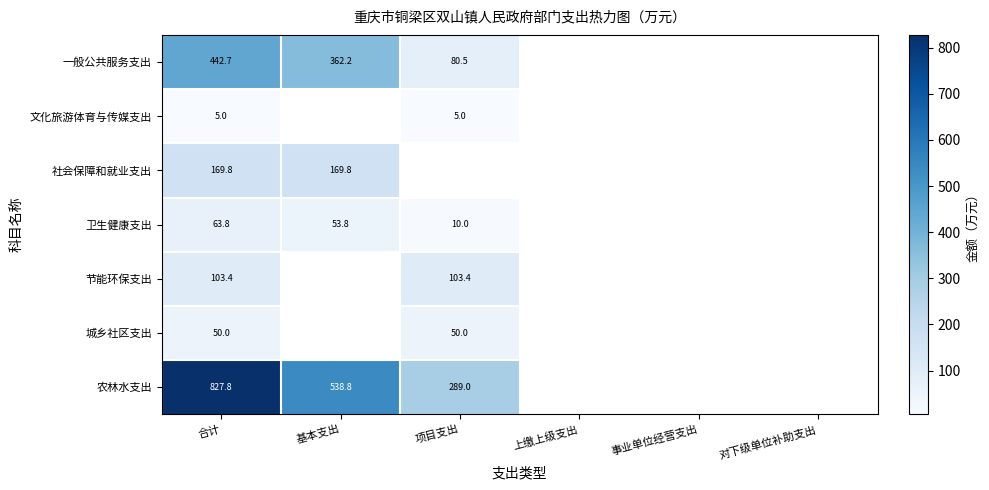

The value of 一般公共服务支出 at 合计 is 231.3. True or false?

False